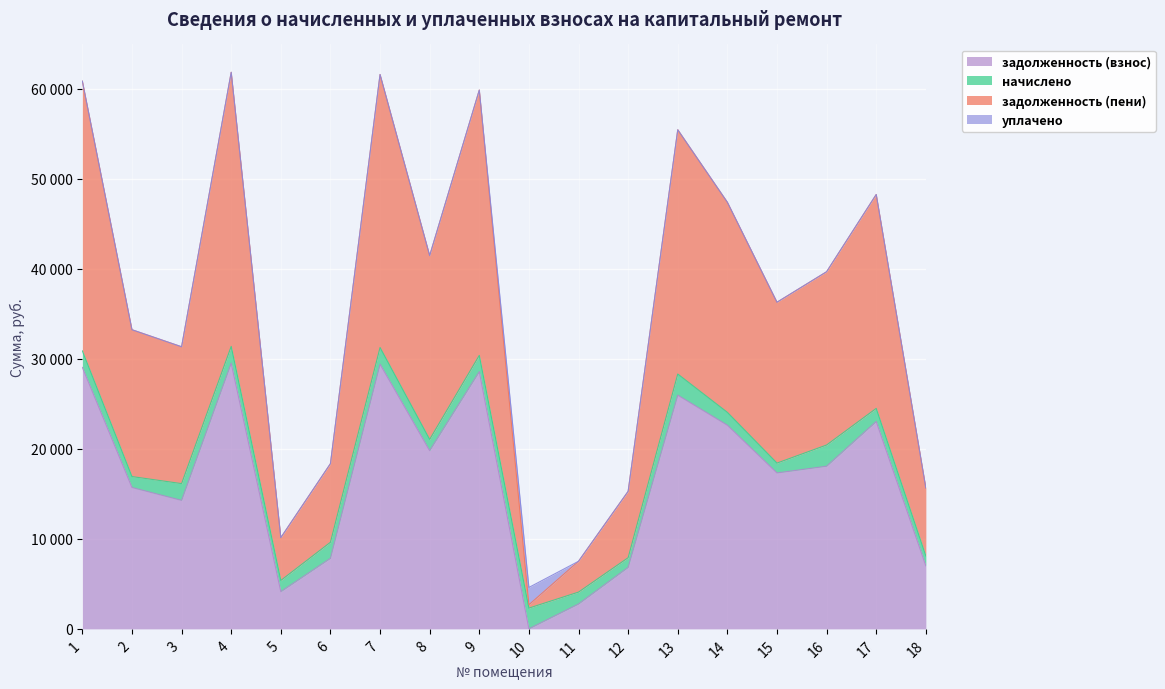

Which series changed the most between 9 and 16?

задолженность (пени)